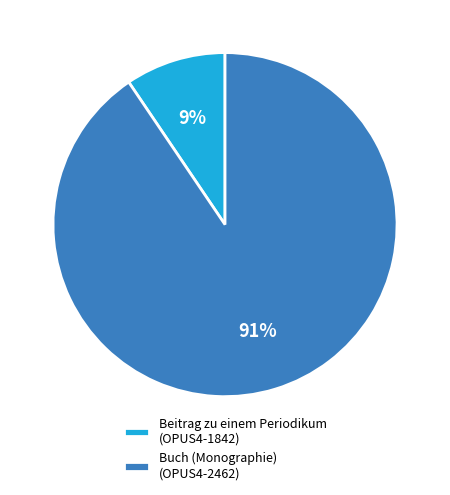

What percentage is the Beitrag zu einem Periodikum (OPUS4-1842) slice, to the nearest percent?

9%